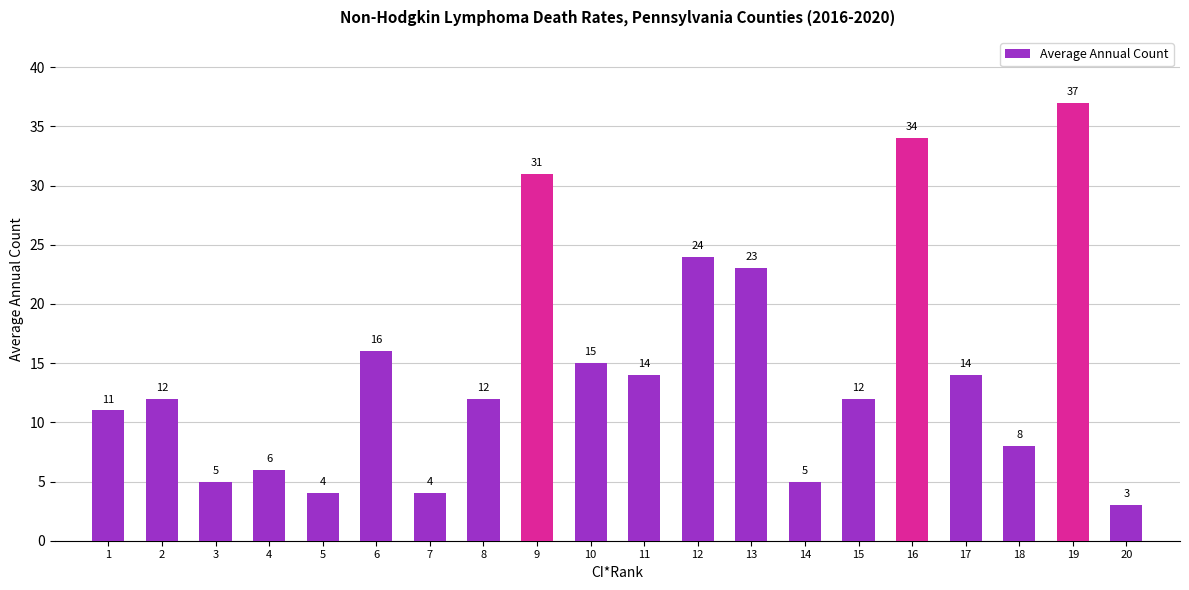

What is the greatest value displayed?

37